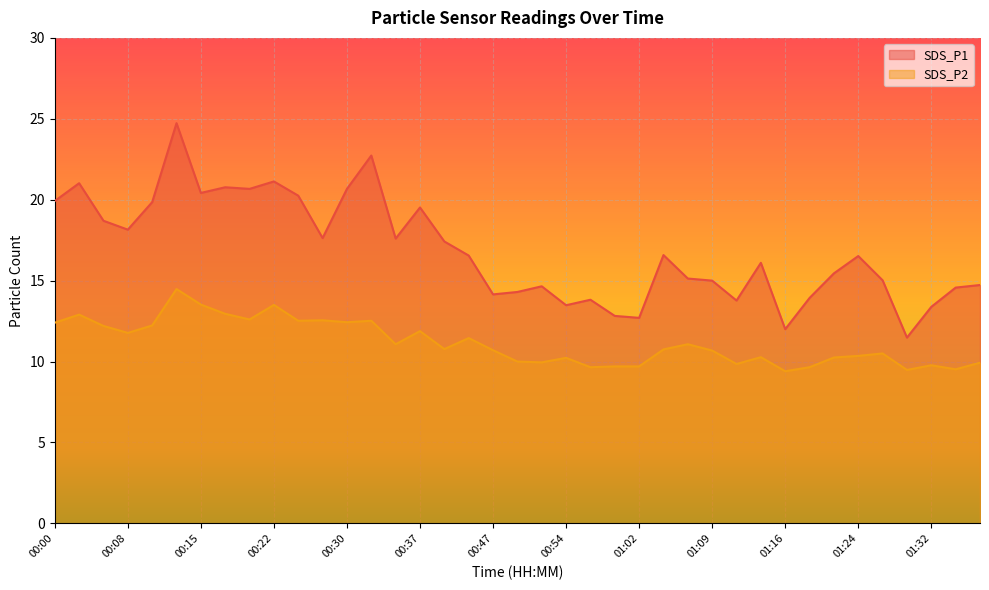

What is the minimum value for SDS_P1?

11.5